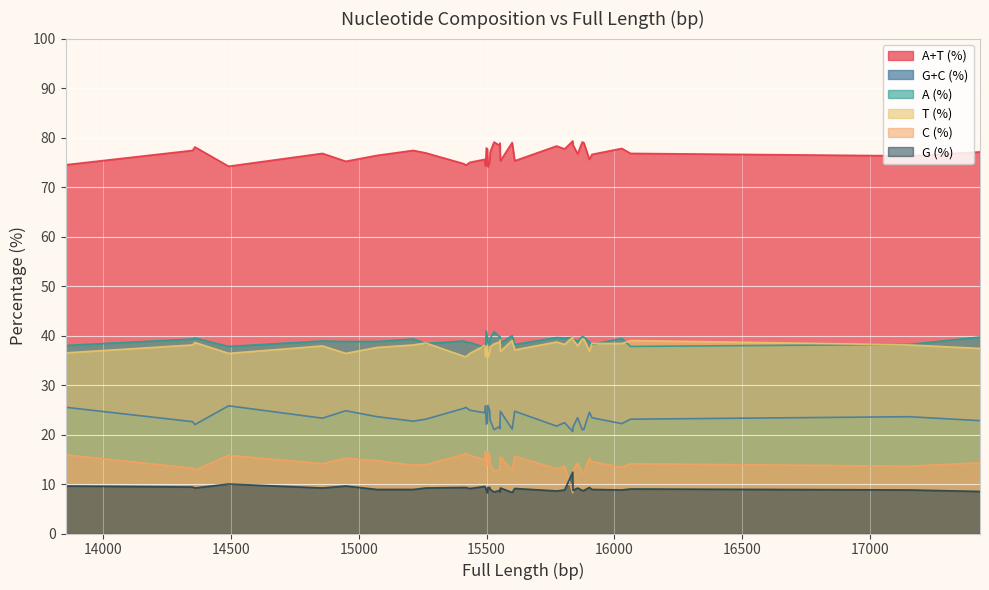

How many interior local valleys does the G+C (%) series have?

11